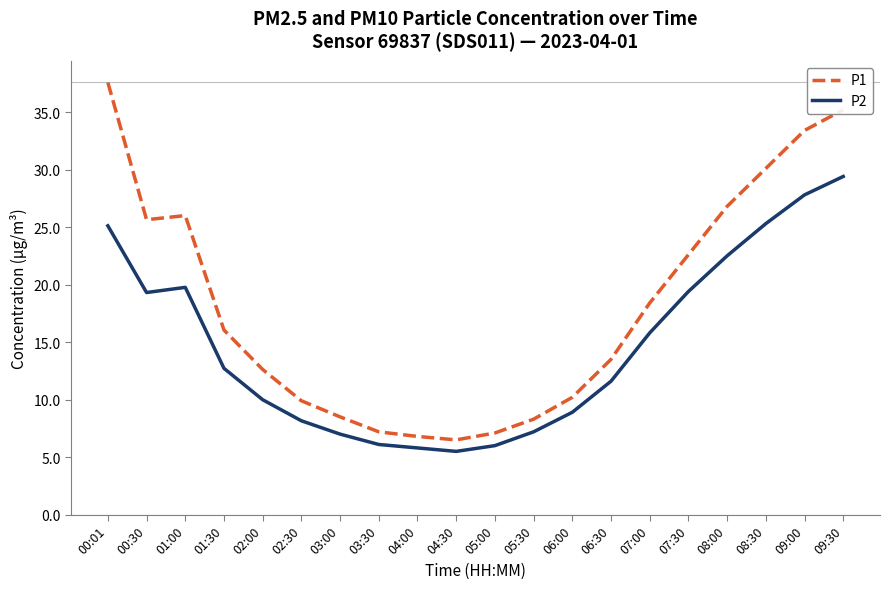

Which series has the largest range (max minus min)?

P1